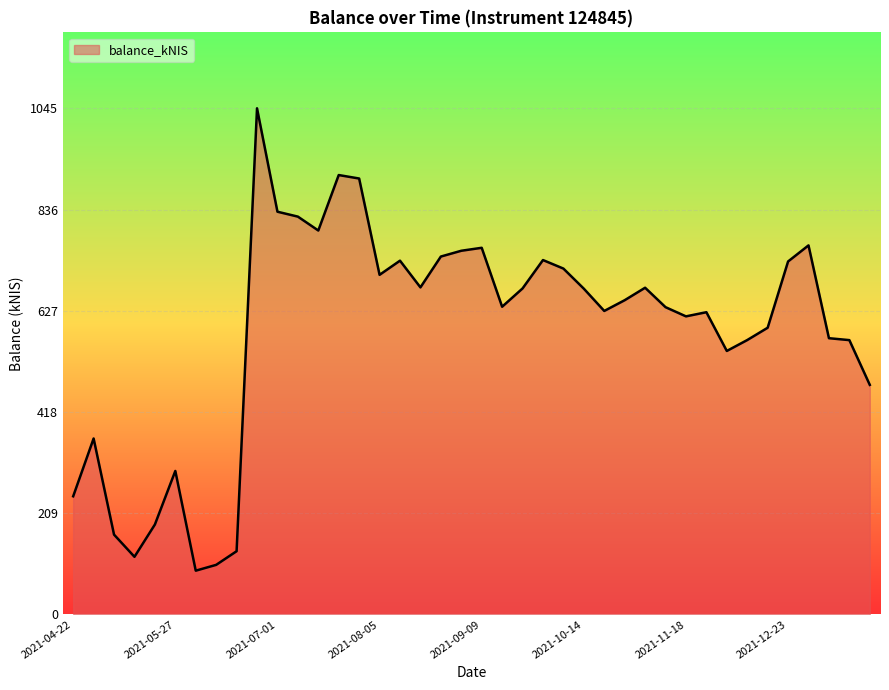

What is the difference between the second highest and minimum values?

816.9